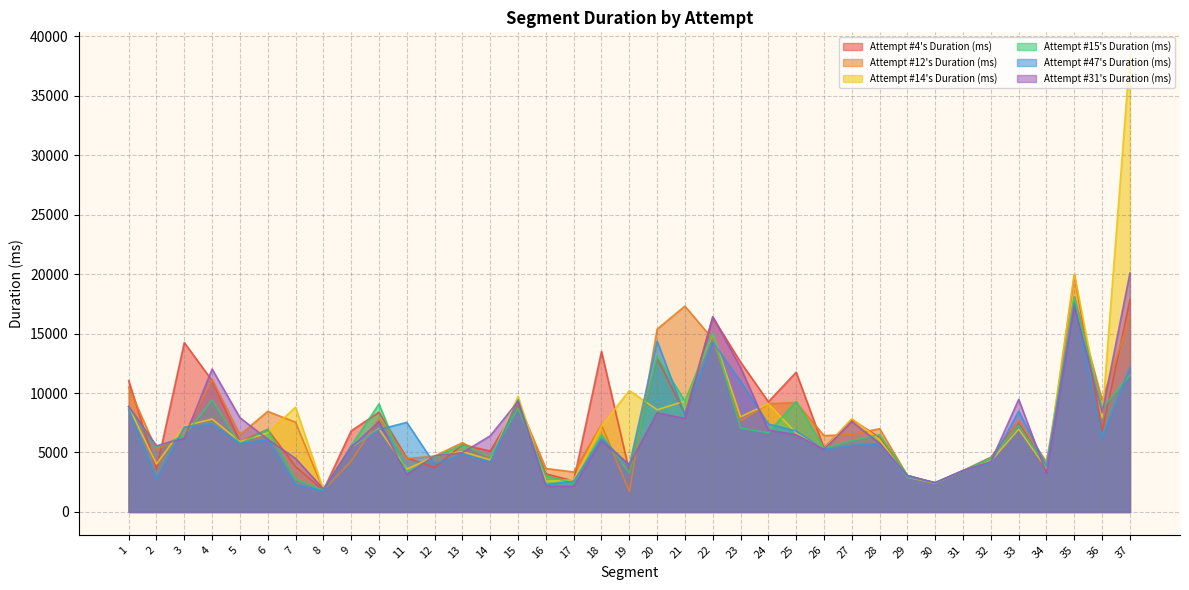

Which series ends up on top after the final intersection of Attempt #31's Duration (ms) and Attempt #12's Duration (ms)?

Attempt #31's Duration (ms)